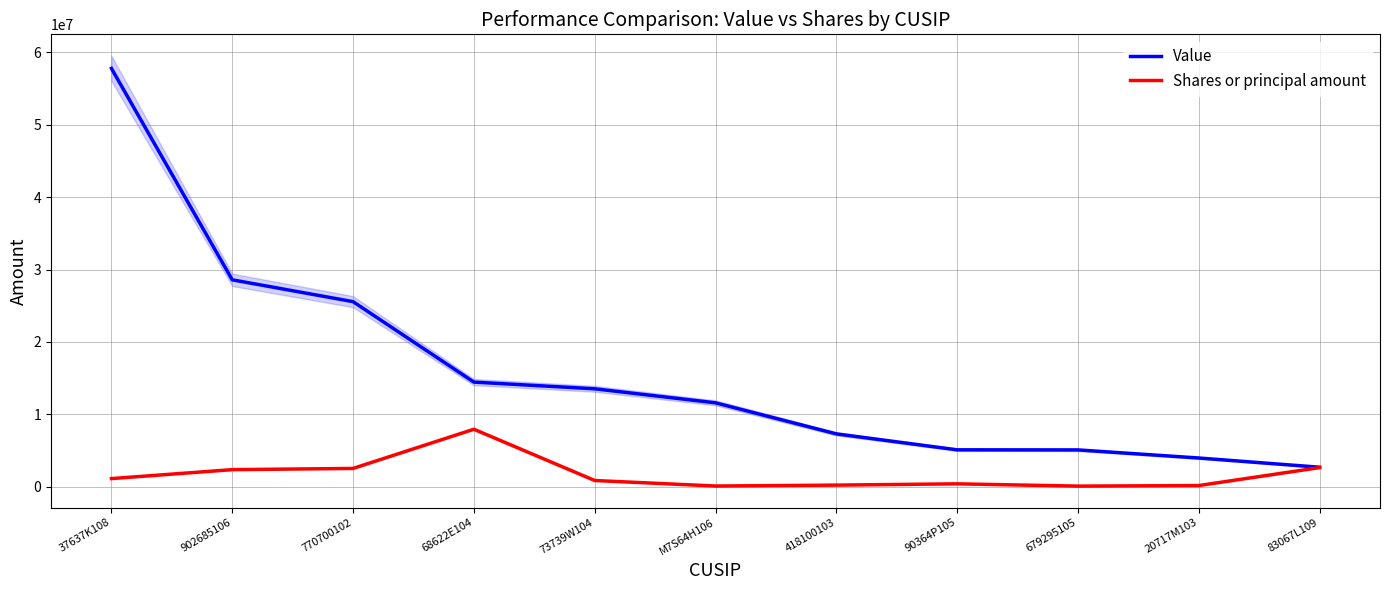

What is the label of the 7th point from the right?

73739W104